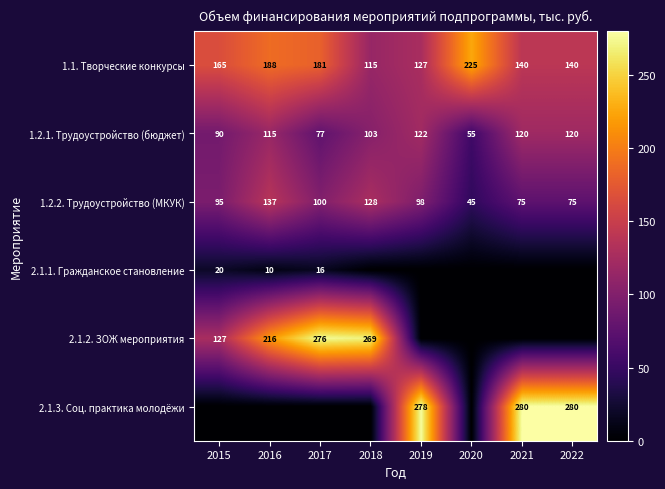

True or false: 1.1. Творческие конкурсы has a value of 212.0 at 2021.

False